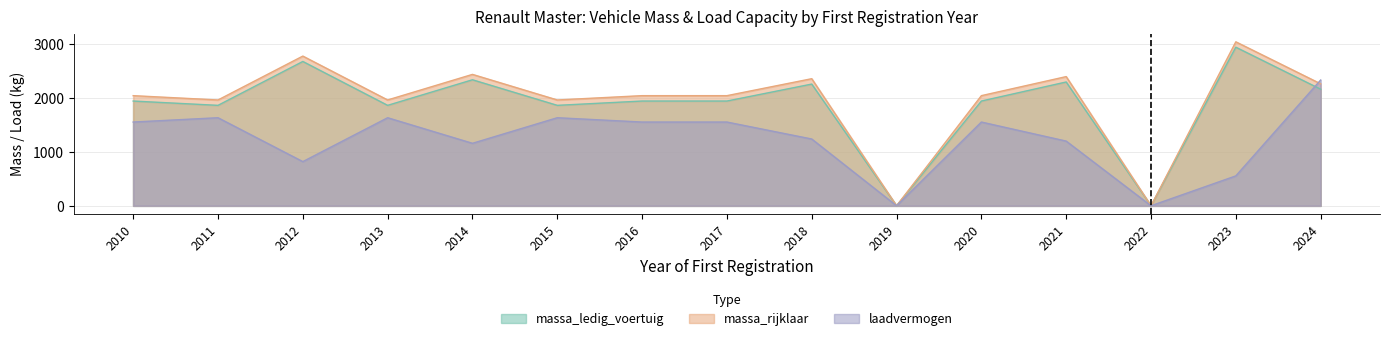

True or false: massa_ledig_voertuig and massa_rijklaar cross at least once.

False